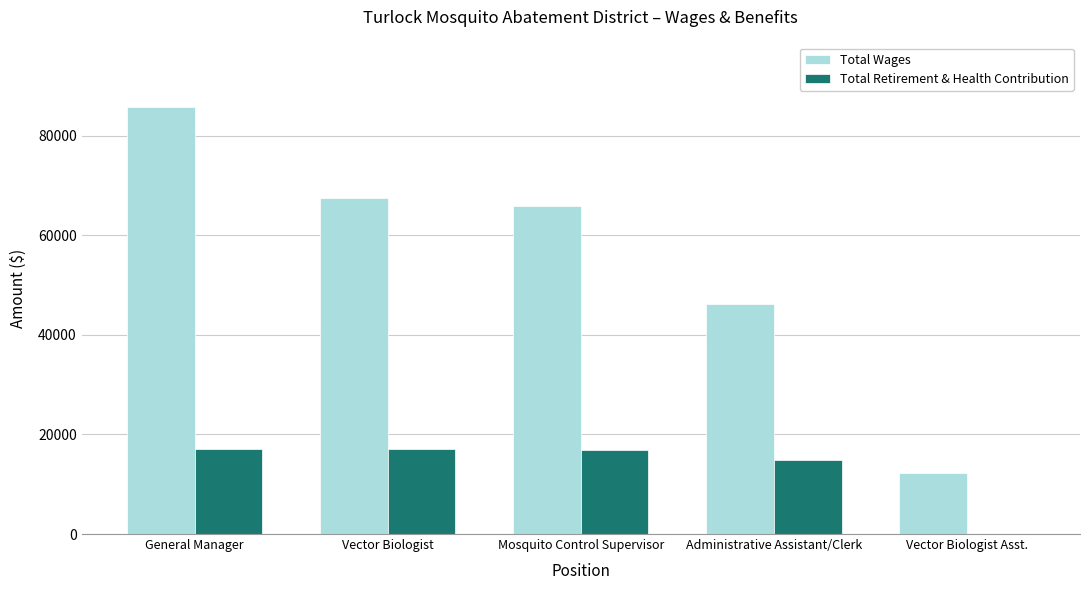

How many positive values does the Total Retirement & Health Contribution series have?

4